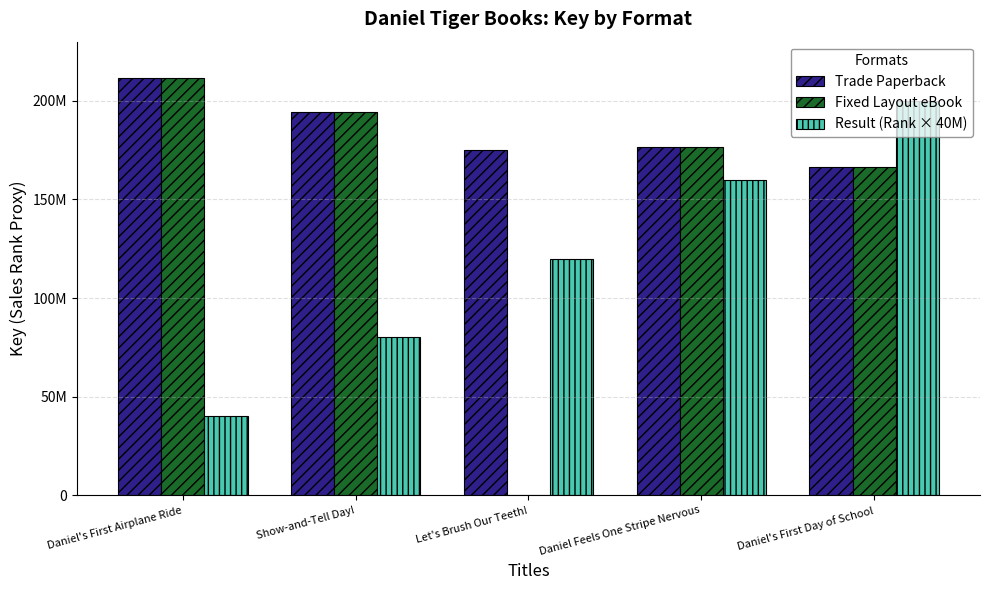

What are all the series names shown in the legend?

Trade Paperback, Fixed Layout eBook, Result (Rank × 40M)